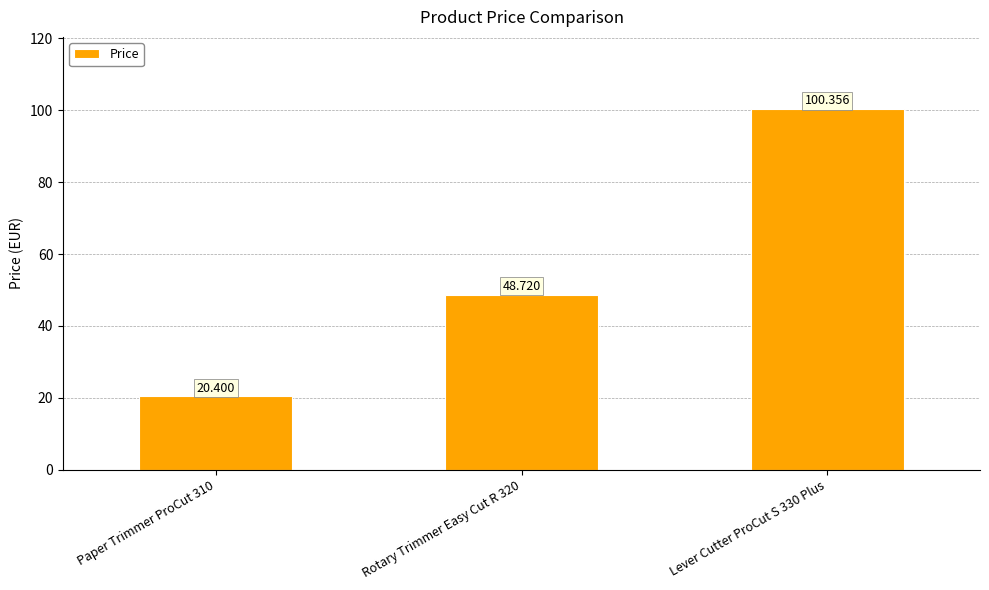

Which has a higher value, Lever Cutter ProCut S 330 Plus or Paper Trimmer ProCut 310?

Lever Cutter ProCut S 330 Plus